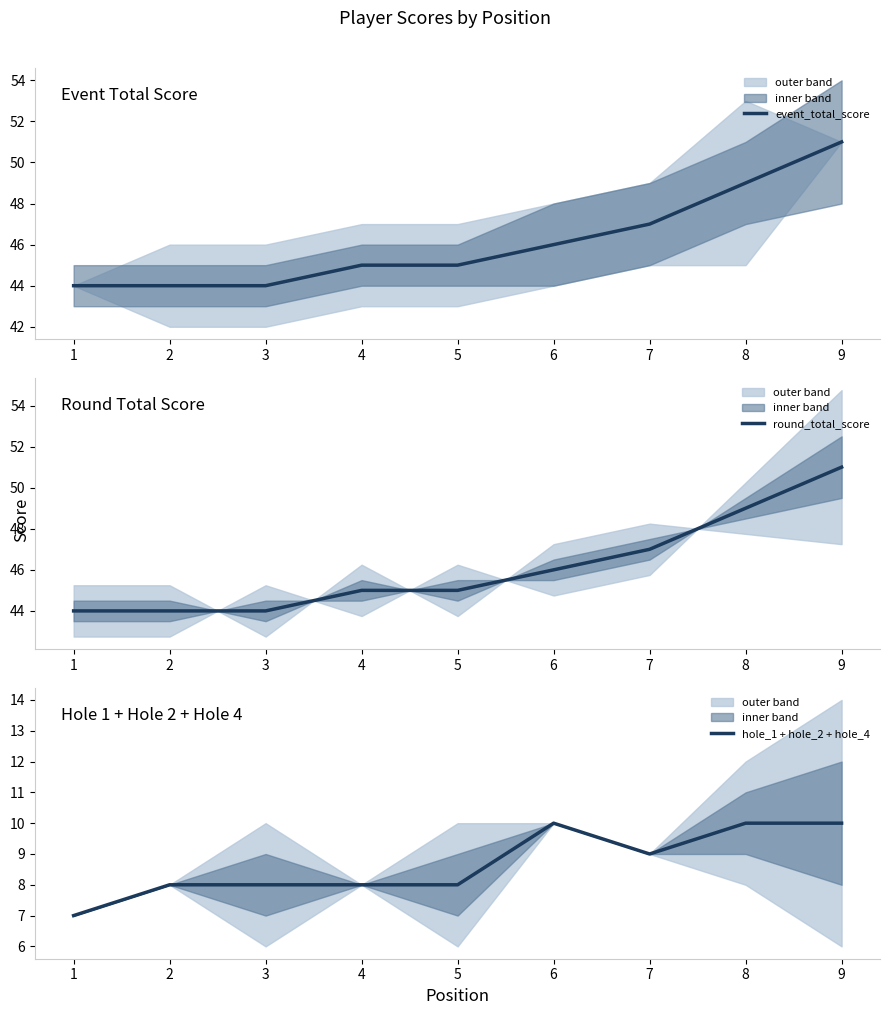

What is the approximate value of hole_1 + hole_2 + hole_4 at 9?

10